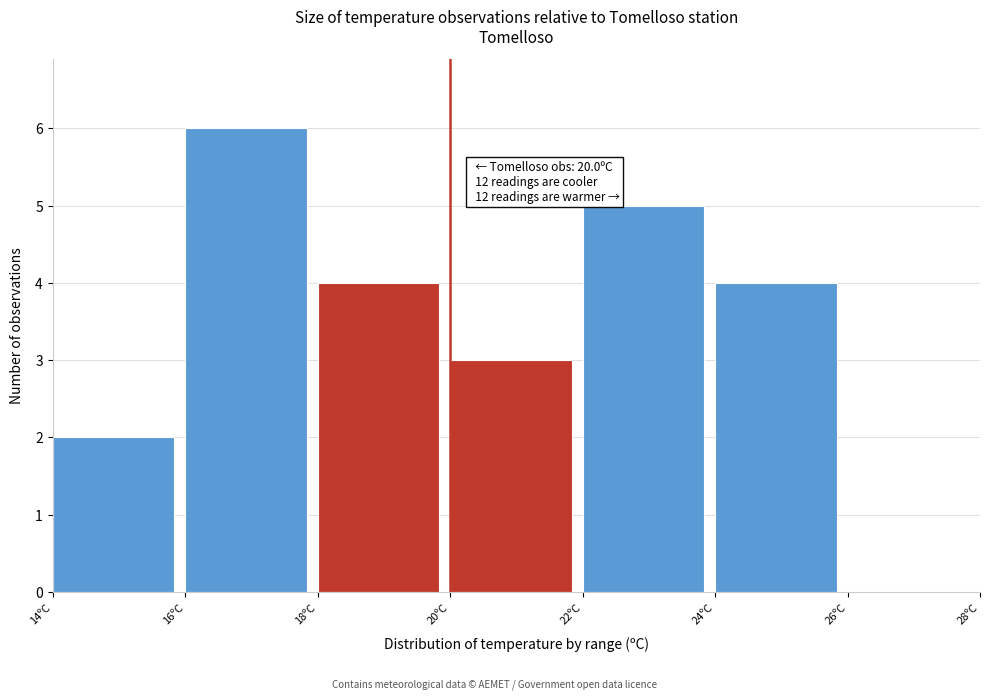

Which range on the x-axis has the tallest bar?

16 to 18